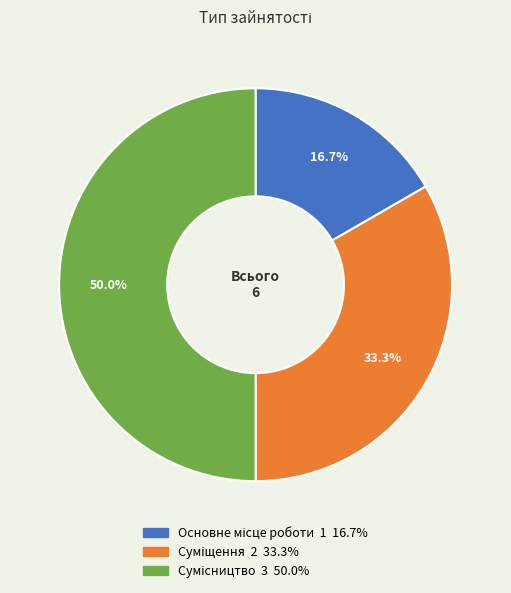

Count the number of slices in the pie.

3